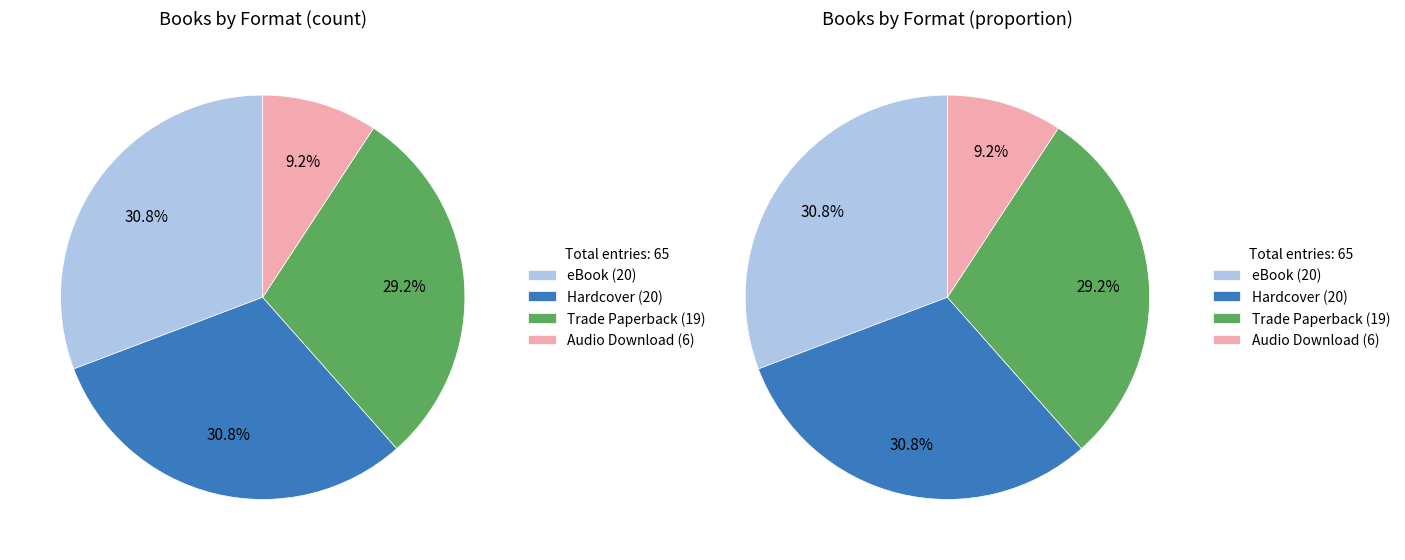

How many slices are in this pie chart?

4